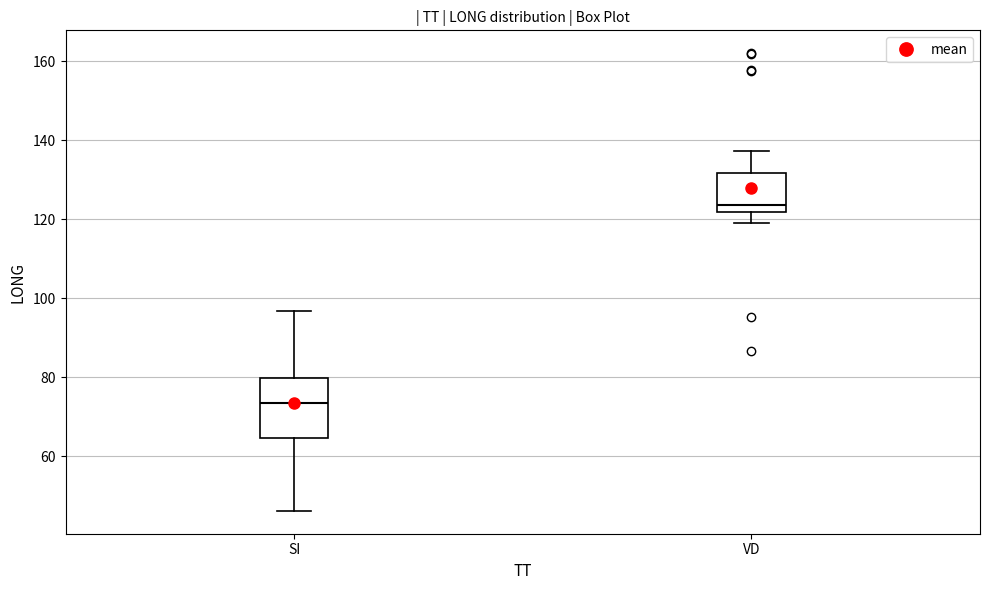

Which box is the tallest, from its lower edge to its upper edge?

SI